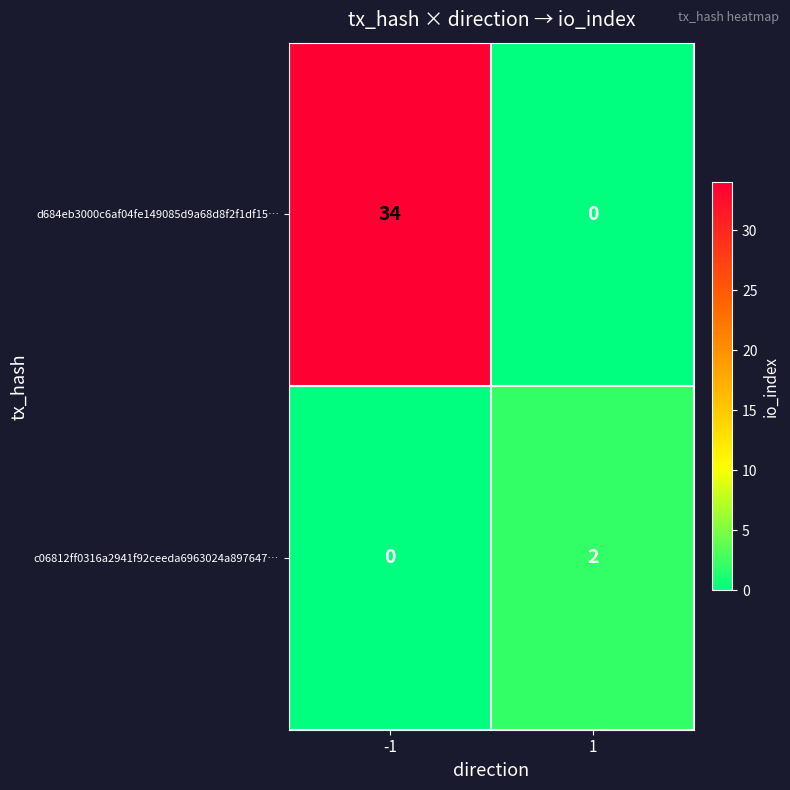

What is the difference between the maximum and minimum values in the d684eb3000c6af04fe149085d9a68d8f2f1df15… series?

34